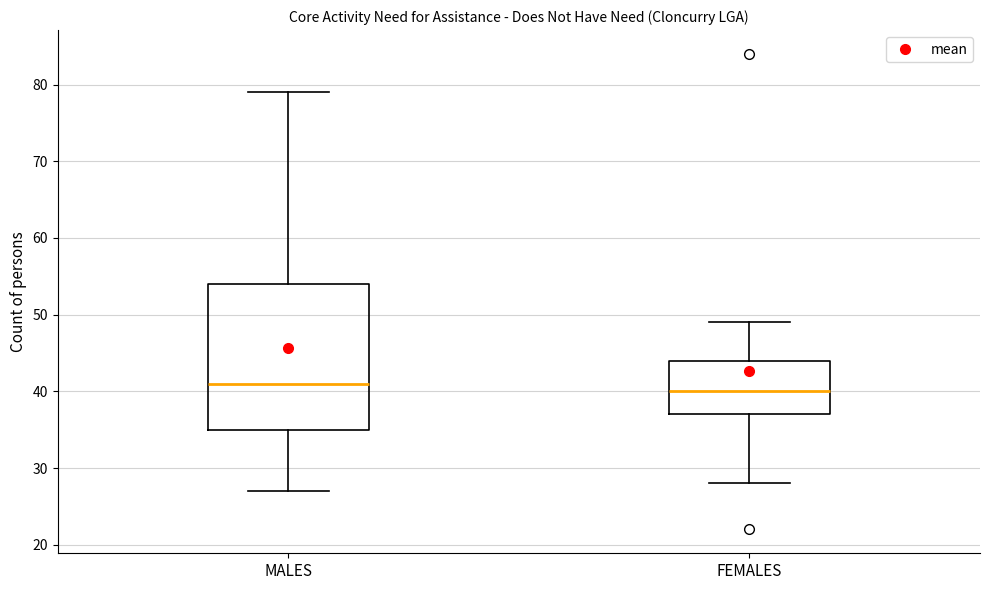

Reading left to right, transcribe this box plot: for each box, give where its median line is, the range the box spans, and where its two whiskers end, as read against the y-axis. The values are not printed on the chart, so give them approximately, as read against the axis.

MALES: median 41, box 35 to 54, whiskers 27 to 79
FEMALES: median 40, box 37 to 44, whiskers 28 to 49